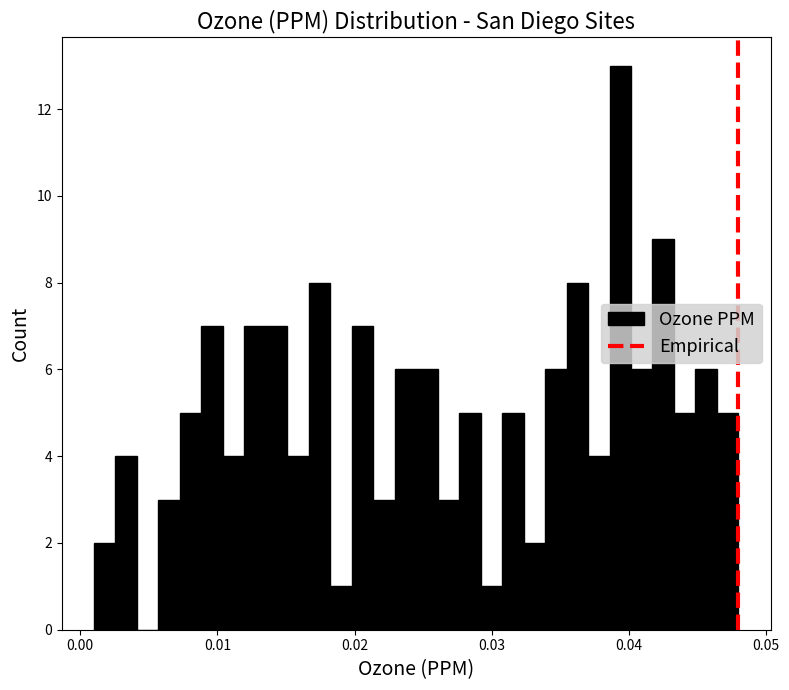

Around what value on the x-axis is the tallest bar? Give the approximate position of its centre, as read against the axis.

0.039